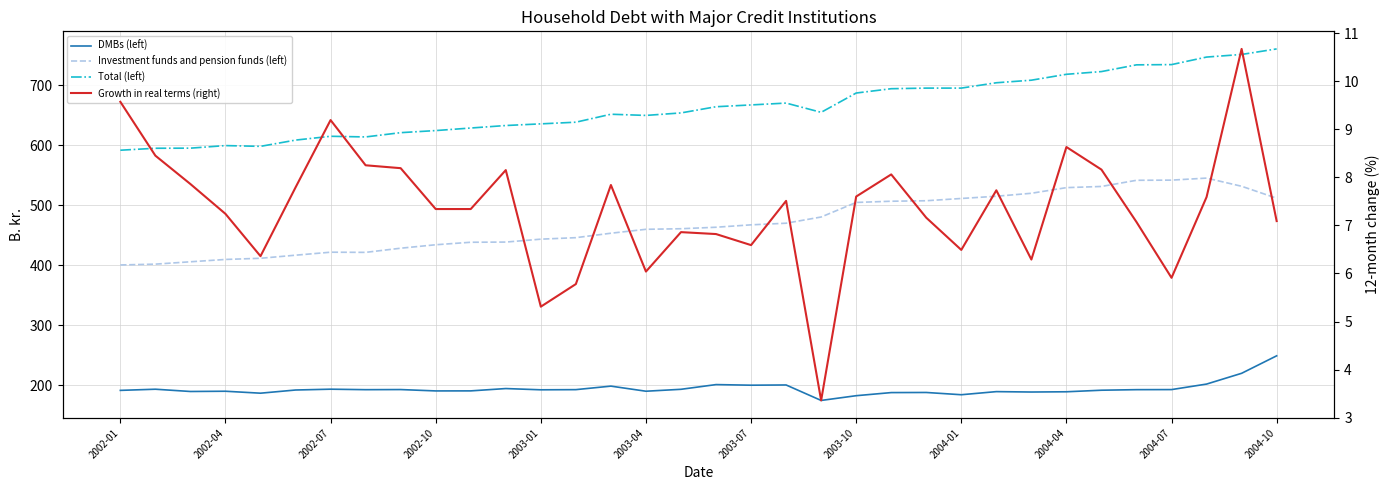

What is the difference between the Investment funds and pension funds (left) values at 23 and 17?

44.2